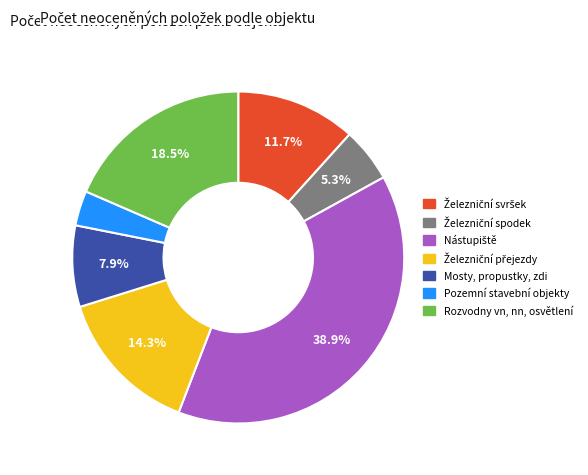

Is there any slice that represents more than half of the pie?

No